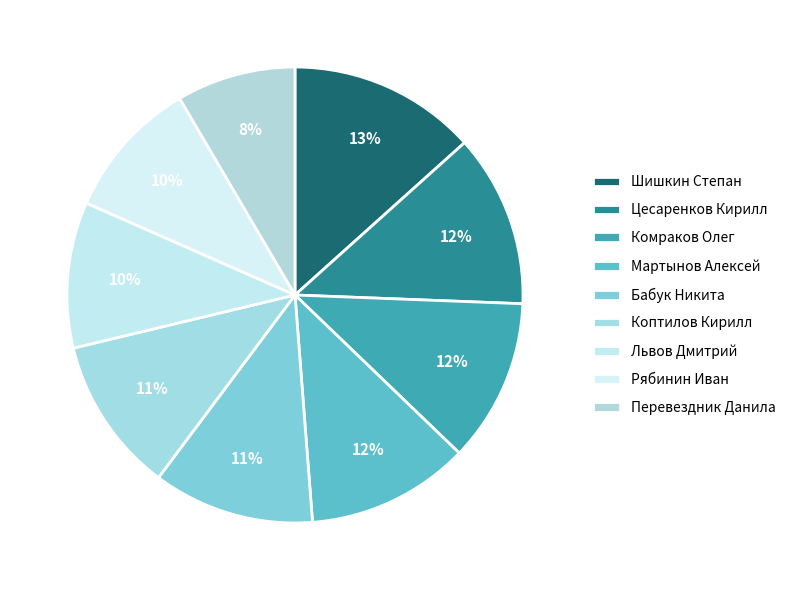

Is it true that Шишкин Степан is 24% of the pie?

False